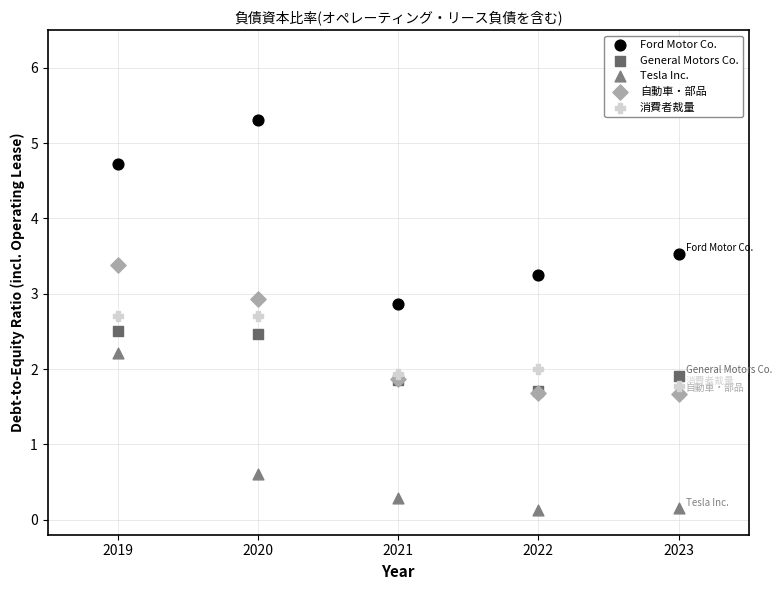

Which series contains the highest Y value?

Ford Motor Co.